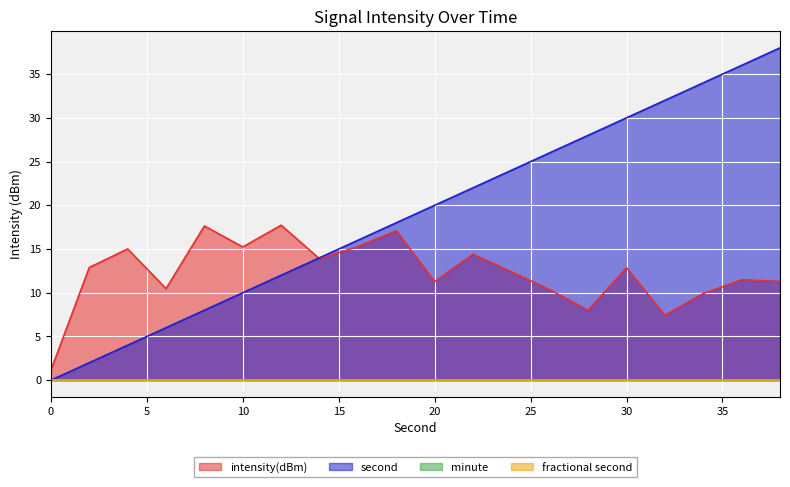

What is the sum of the second values at 38 and 8?

46.0